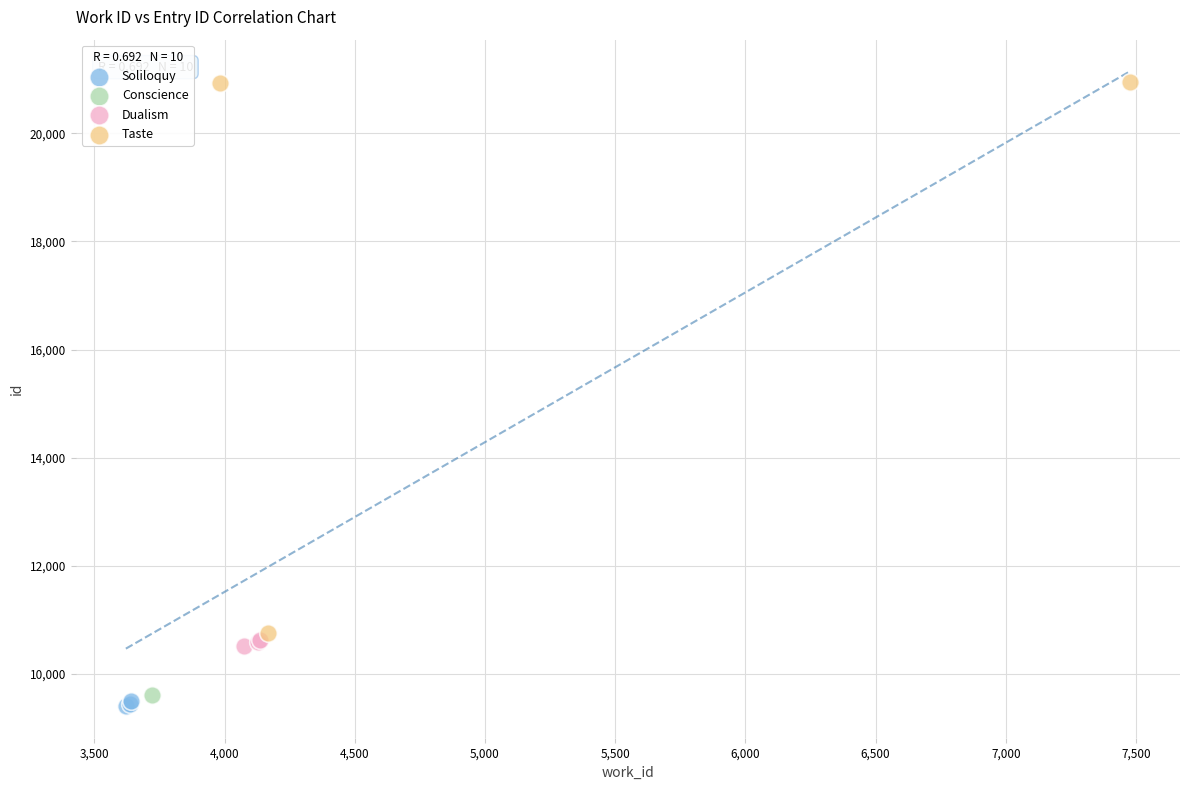

Which series reaches the maximum Y coordinate?

Taste